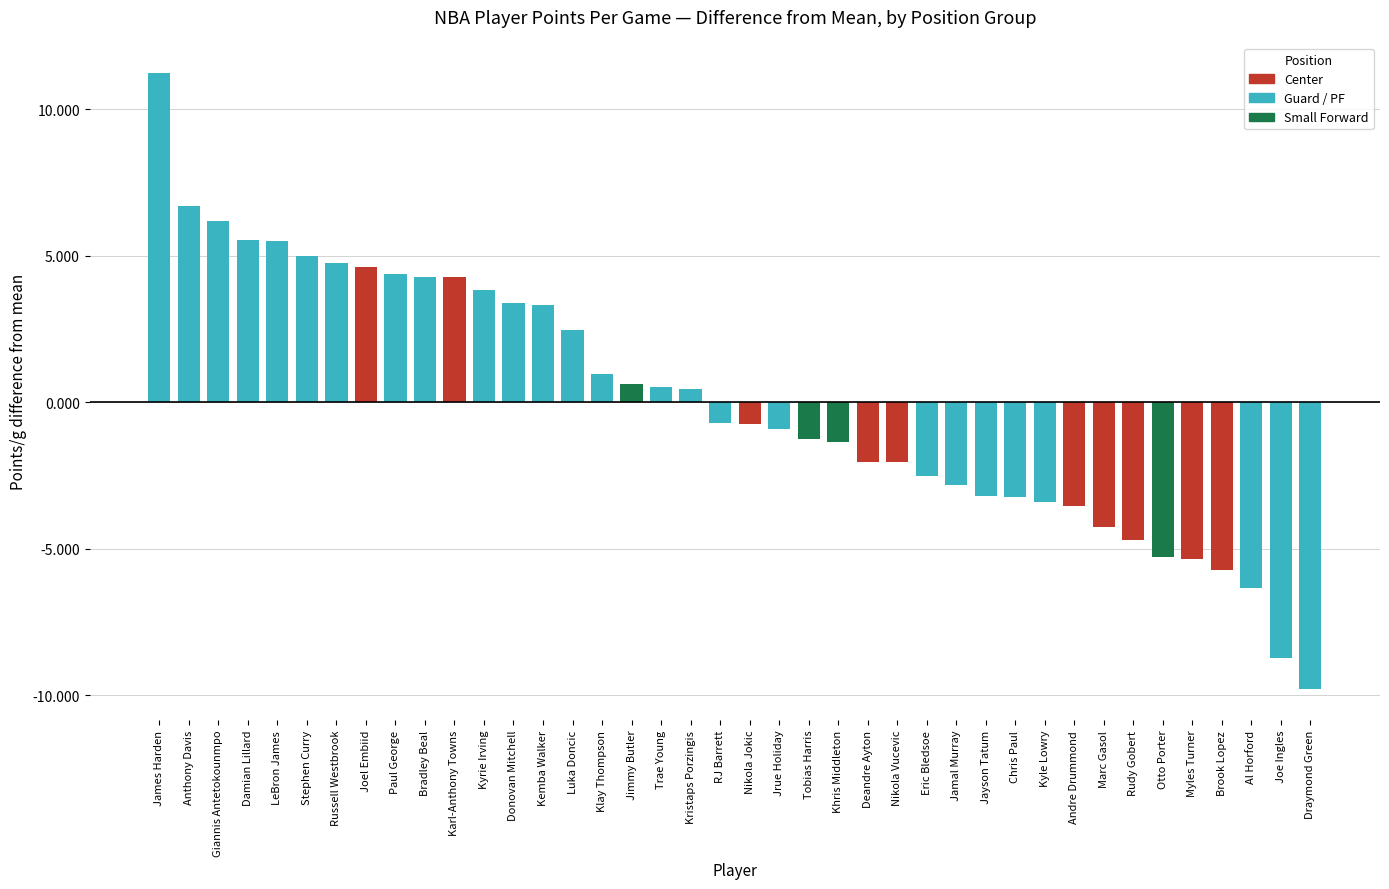

How many bars are there in total?

40